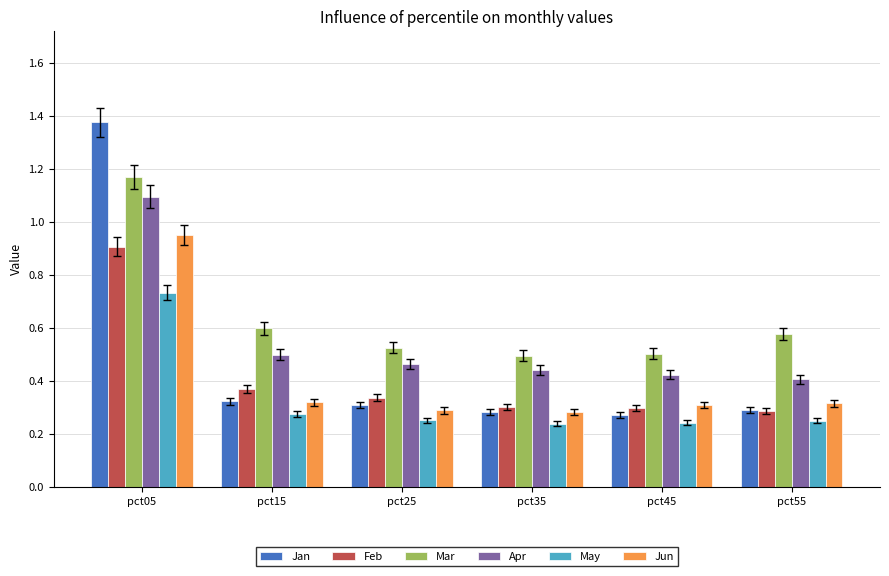

How many May values are between 0 and 1?

6